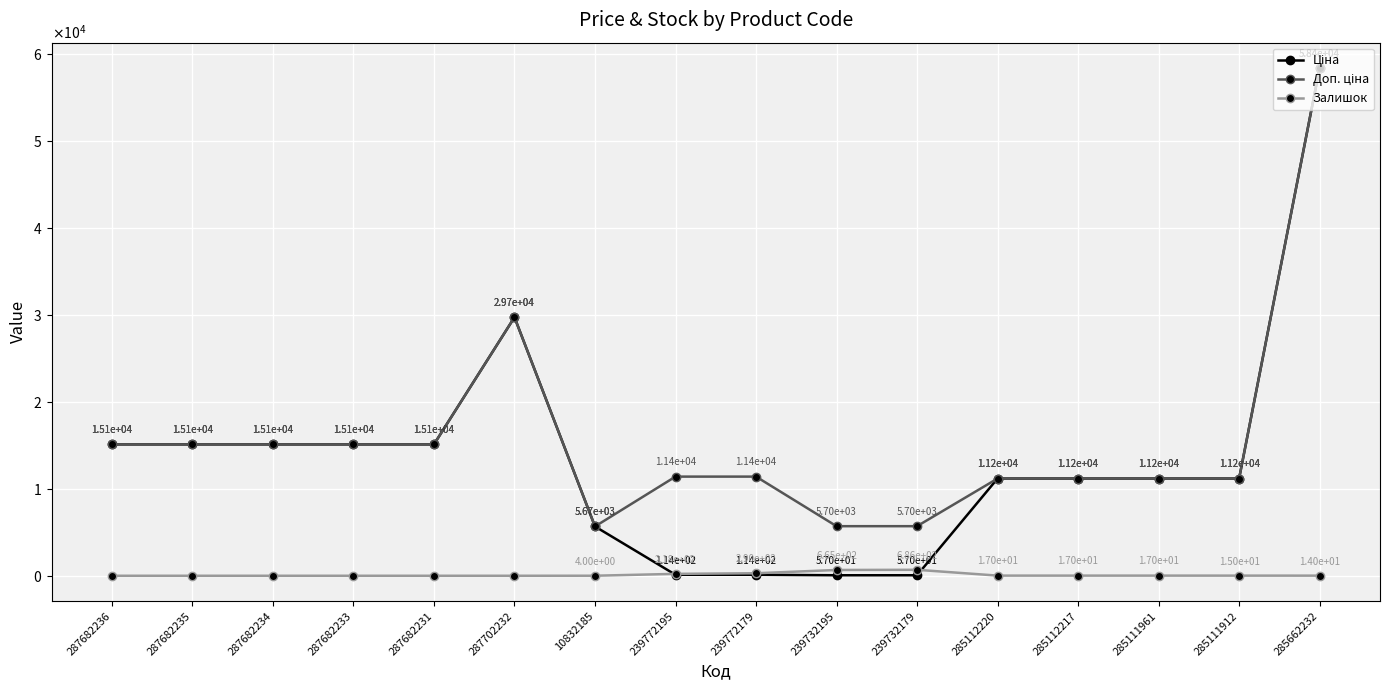

True or false: Залишок and Ціна cross at least once.

True